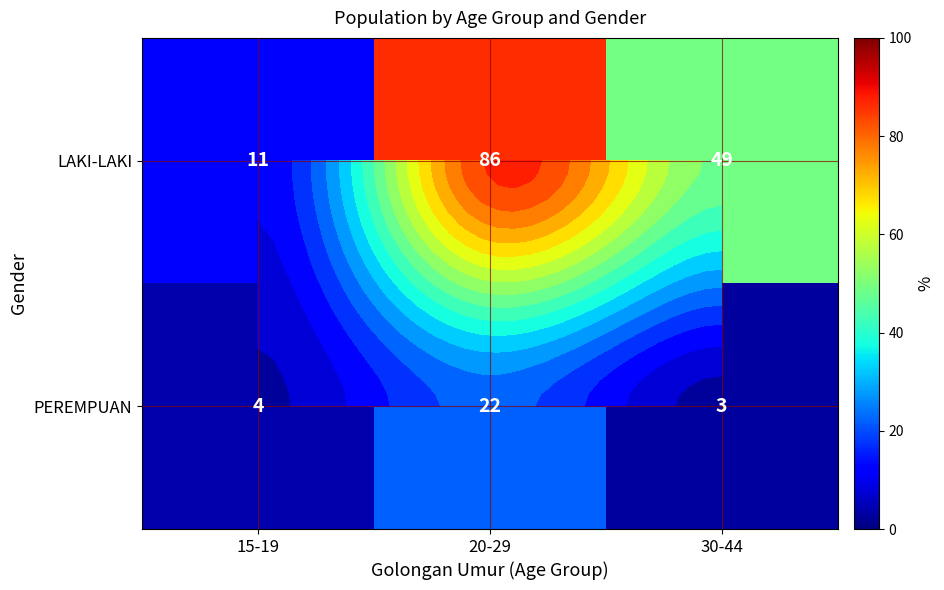

Count the number of categories in the chart.

3